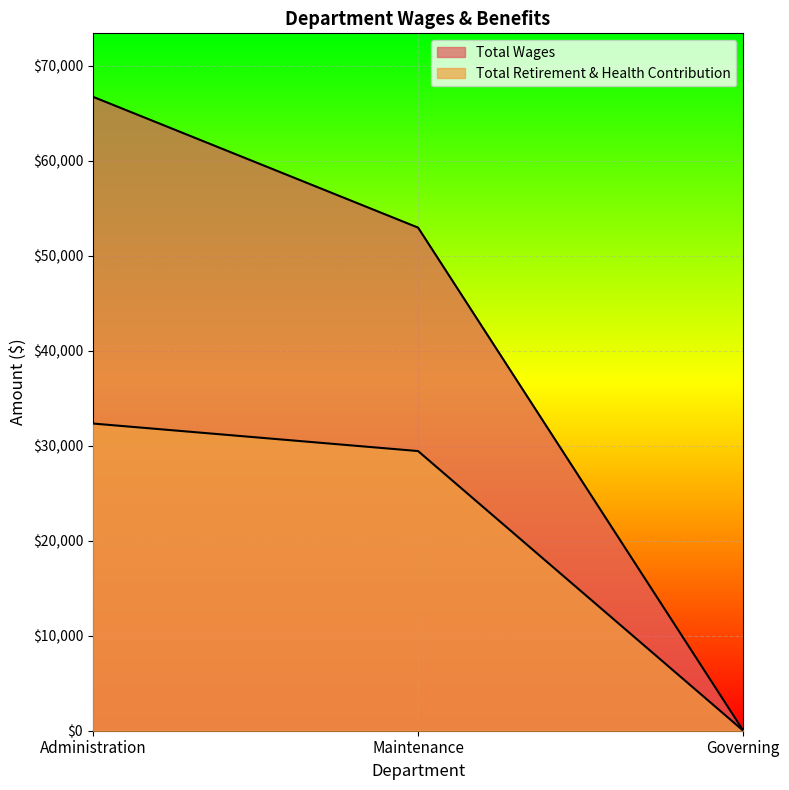

How many lines are shown in the chart?

2